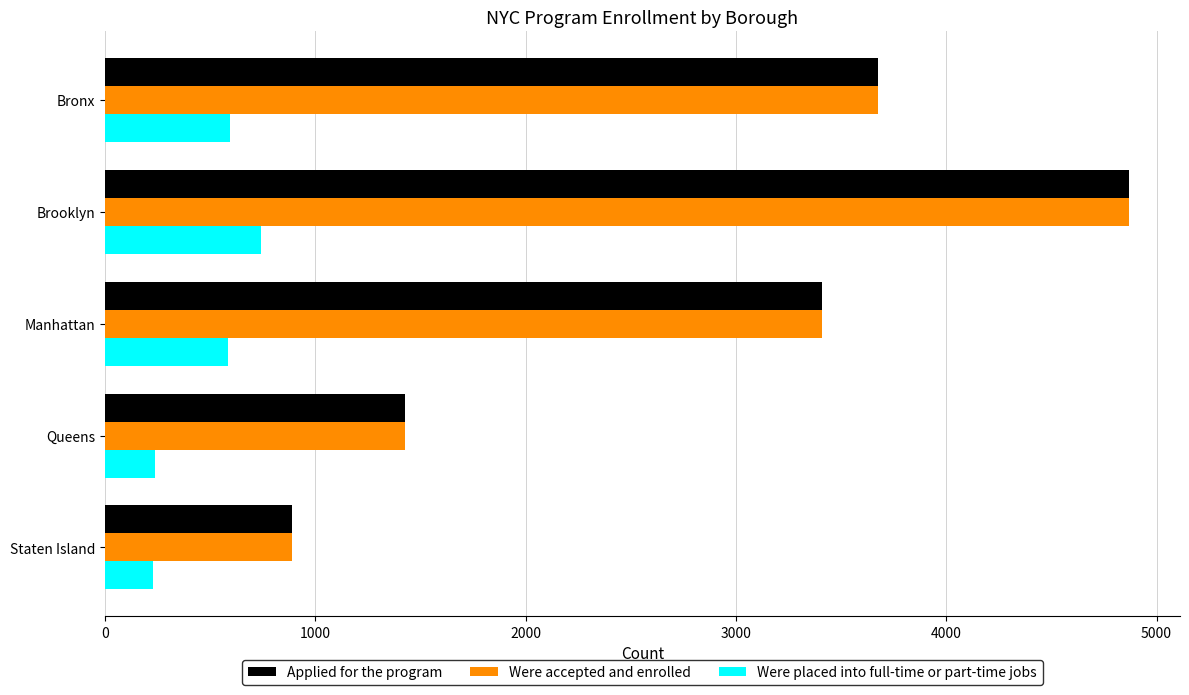

How many data points in Were accepted and enrolled are less than 3407?

2